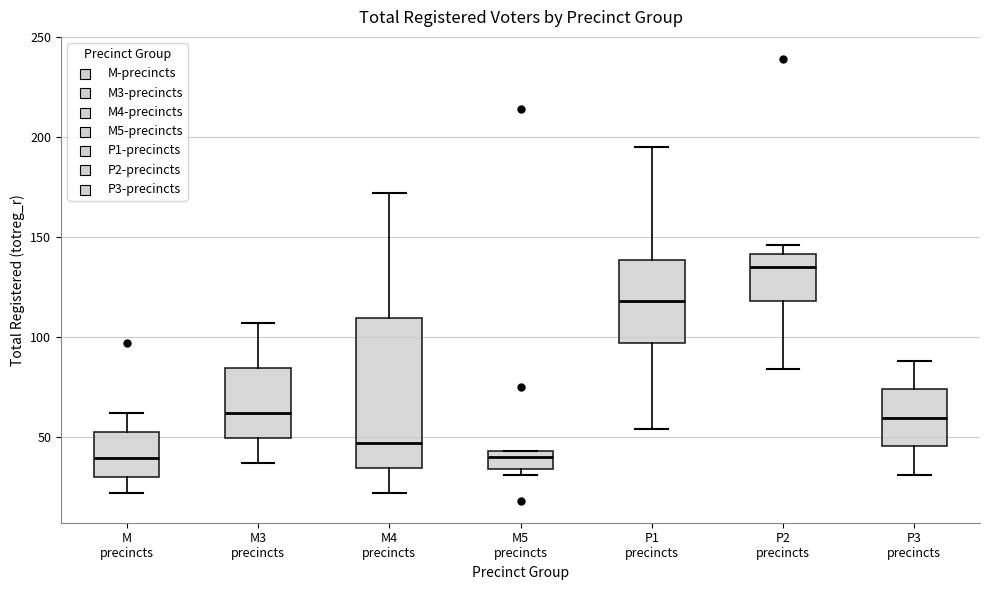

Reading left to right, read every box against the y-axis: the position of its median line, the range the box covers, and the ends of its whiskers. The values are not printed on the chart, so give them approximately, as read against the axis.

M precincts: median 40, box 30 to 50, whiskers 20 to 60
M3 precincts: median 60, box 50 to 85, whiskers 35 to 105
M4 precincts: median 45, box 35 to 110, whiskers 20 to 170
M5 precincts: median 40, box 35 to 45, whiskers 30 to 45
P1 precincts: median 120, box 95 to 140, whiskers 55 to 195
P2 precincts: median 135, box 120 to 140, whiskers 85 to 145
P3 precincts: median 60, box 45 to 75, whiskers 30 to 90